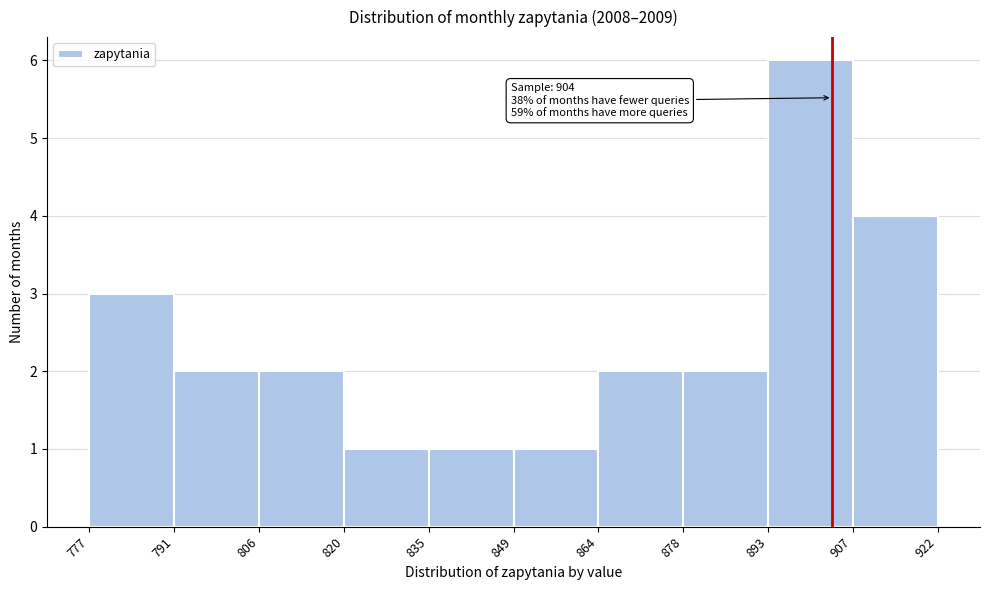

Which range on the x-axis has the tallest bar?

893 to 907